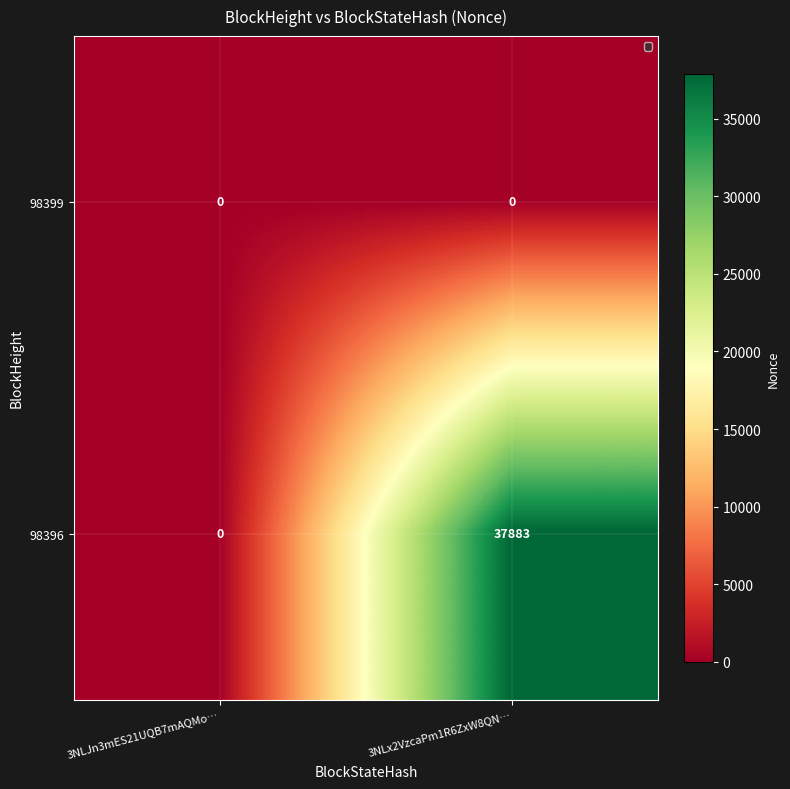

List the series in order of their overall mean, highest first.

98396, 98399